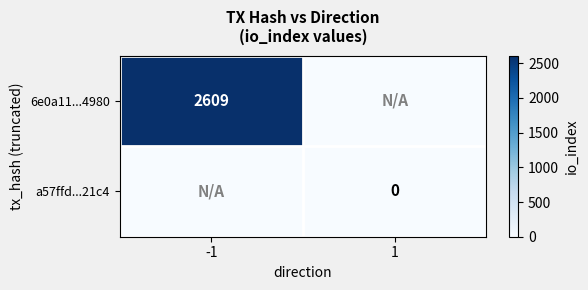

At which category is the sum across all series the highest?

-1